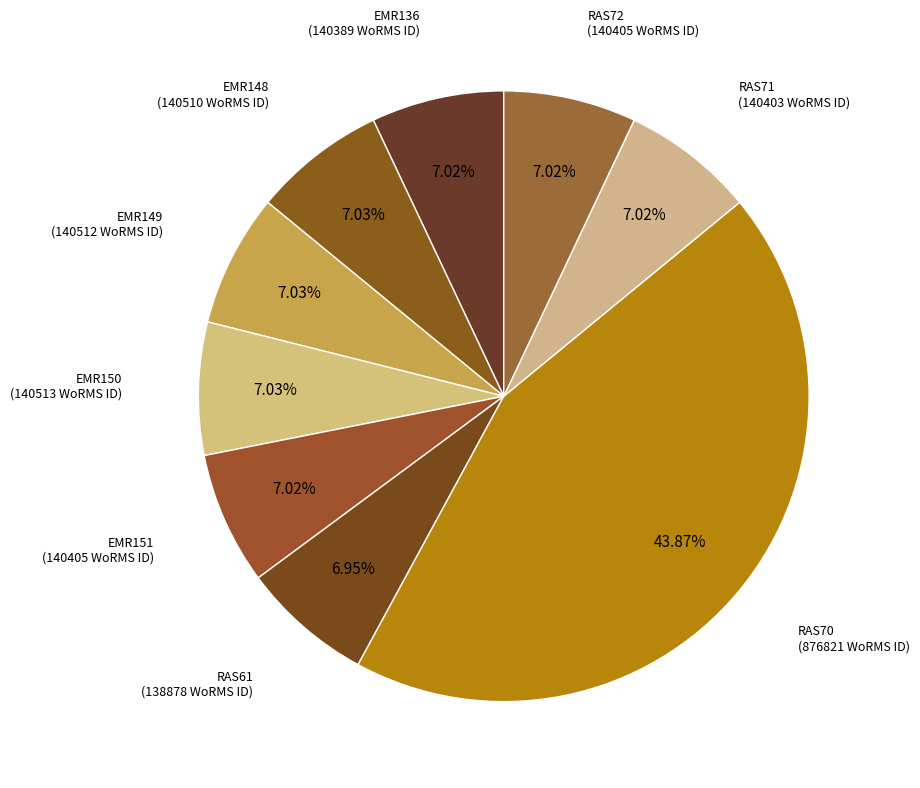

To the nearest percent, what is the combined percentage of EMR151 and RAS61?

14%